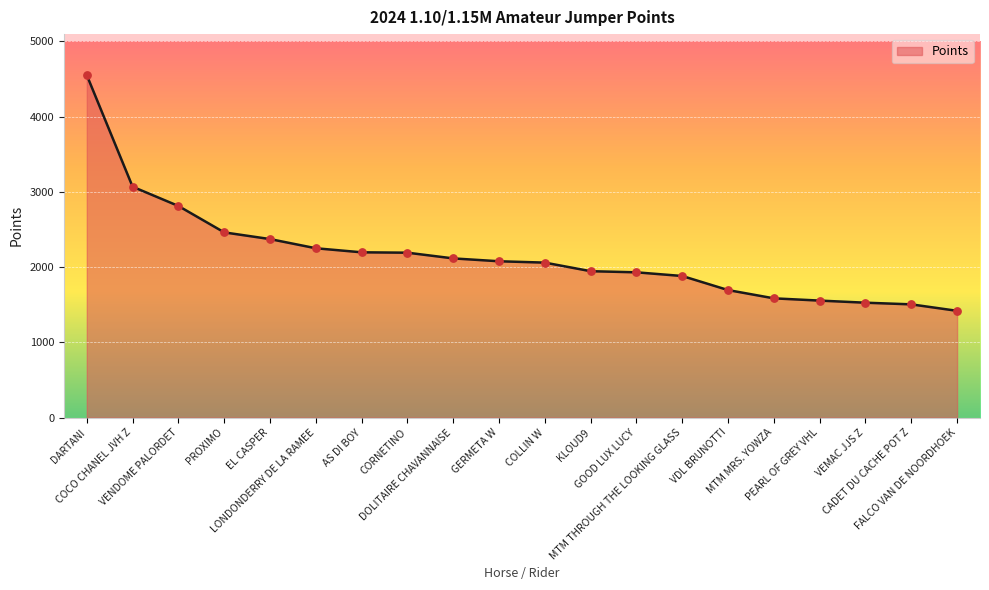

What is the smallest value displayed?

1419